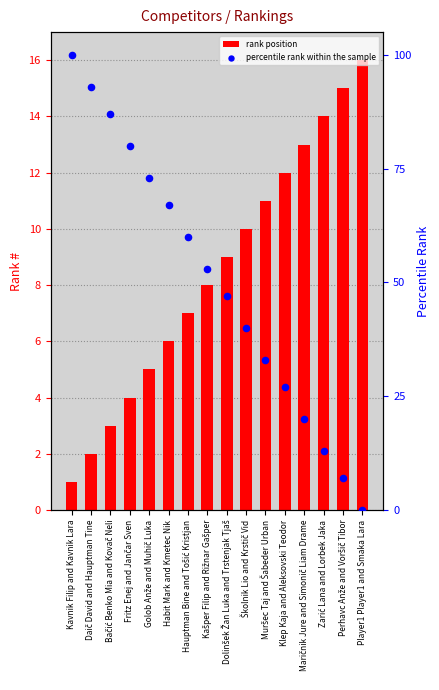

At which category is the sum across all series the highest?

Kavnik Filip and Kavnik Lara